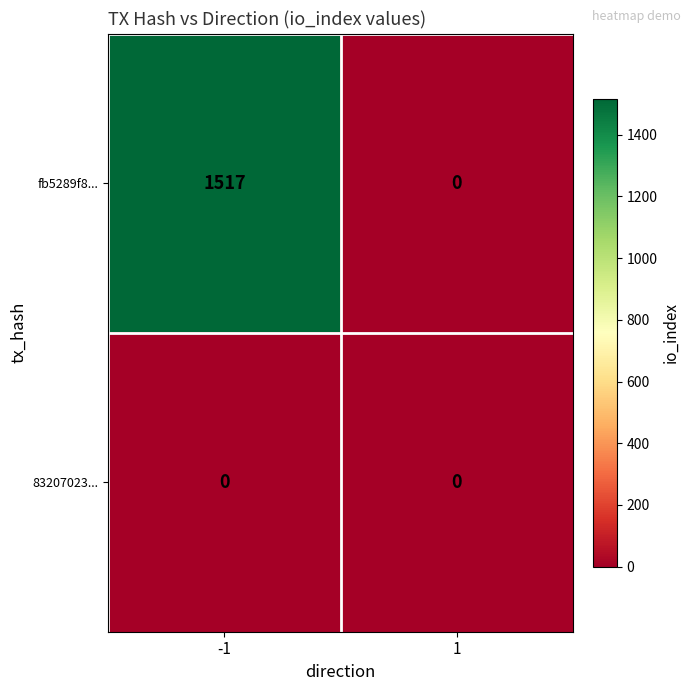

What is the maximum value shown in the chart?

1517